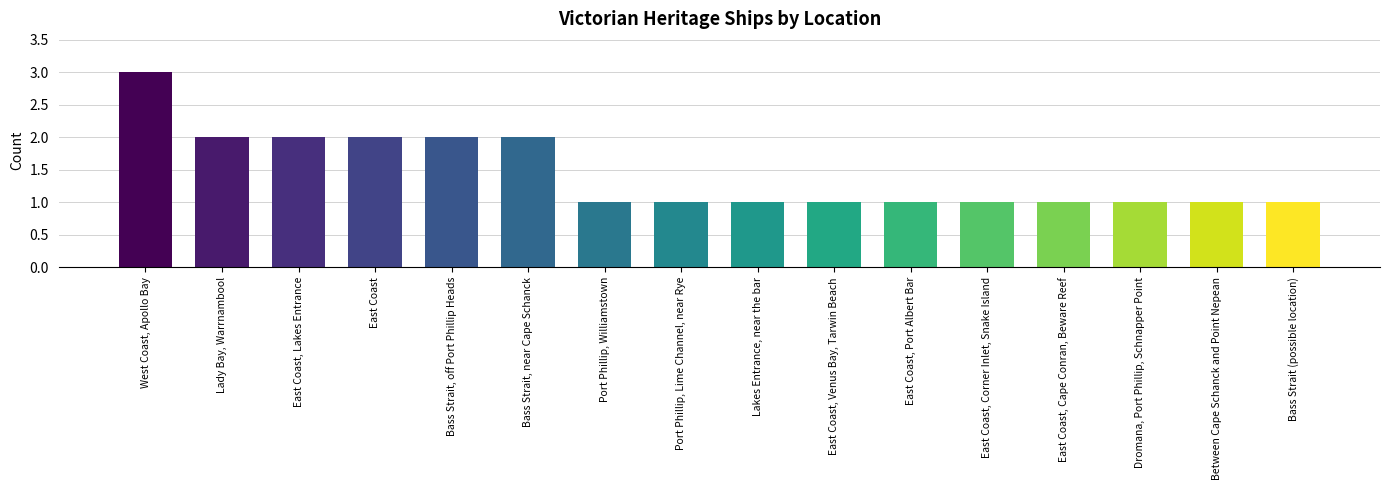

Are the bars grouped side by side (vs. stacked)?

No